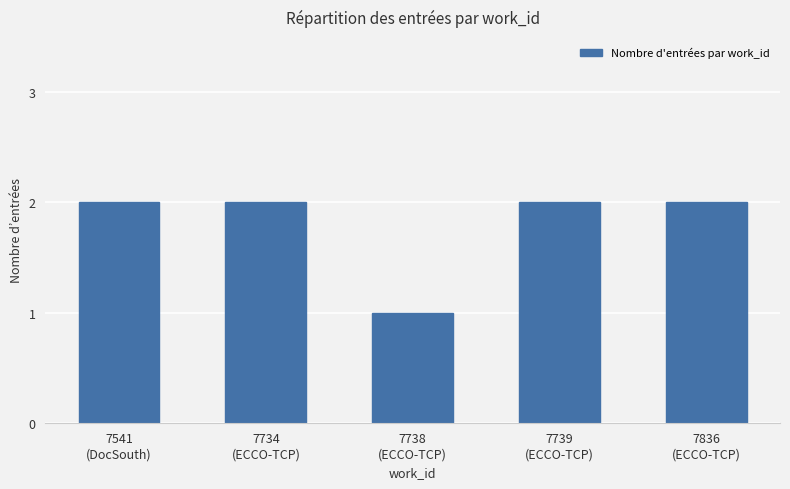

Reading left to right, transcribe all the data shown in this chart.

2	2	1	2	2